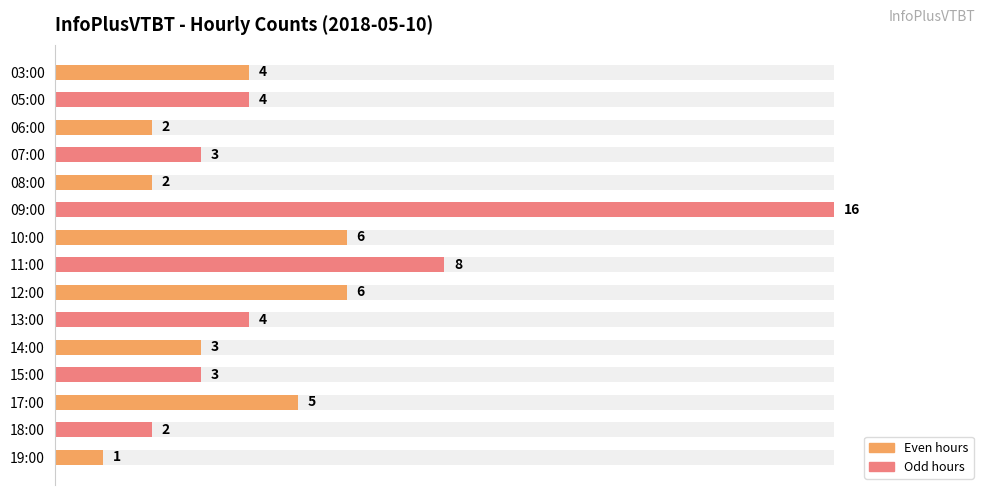

What is the value of the 9th bar from the left?

6